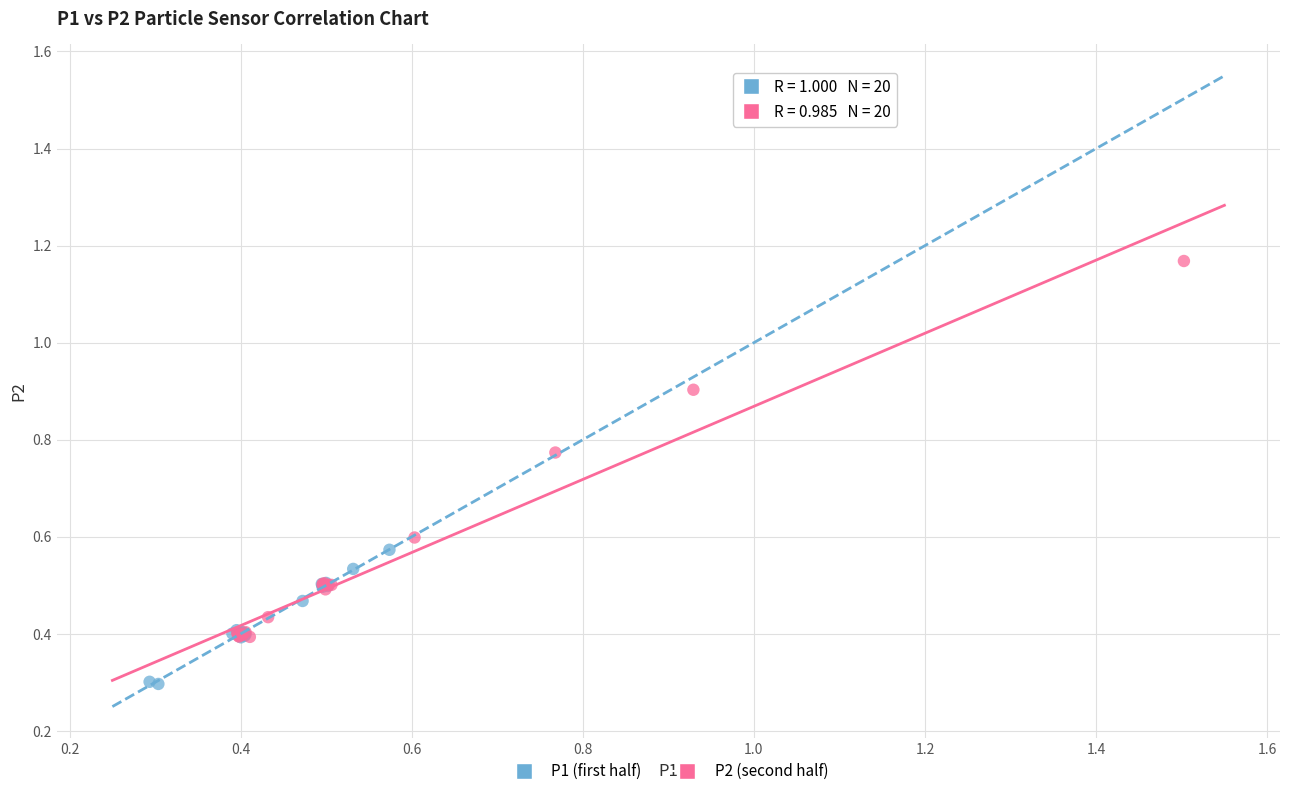

Which series has the largest Y range (max minus min)?

P2 (second half)